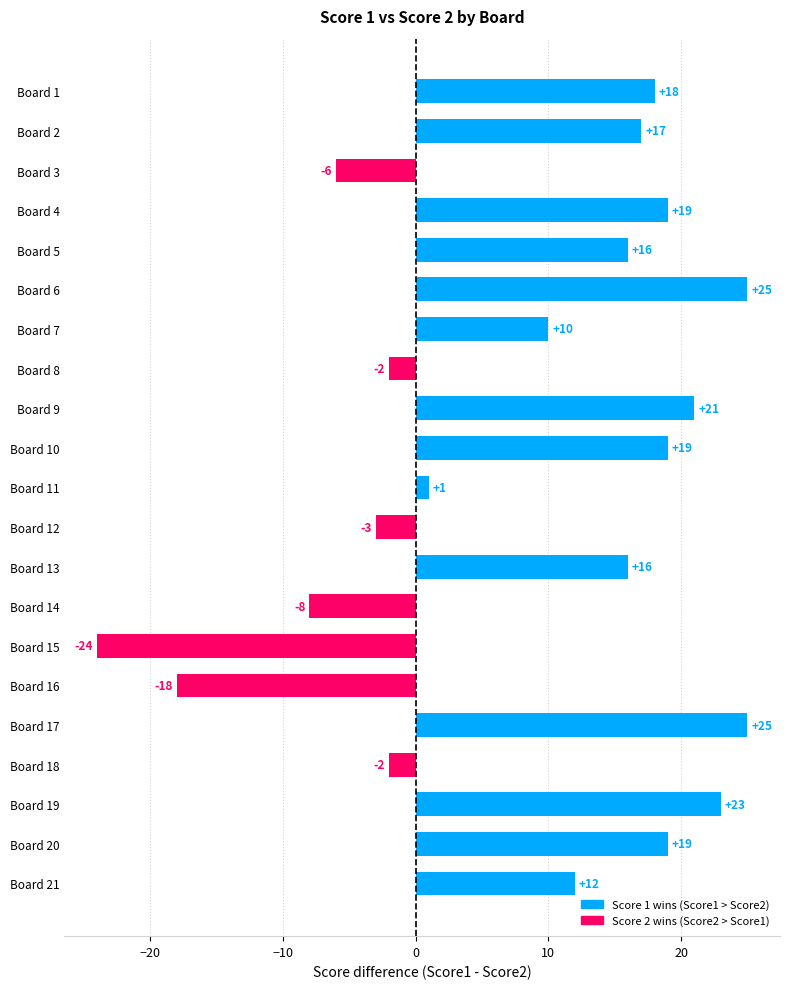

Which category has the lowest value across all series?

Board 15